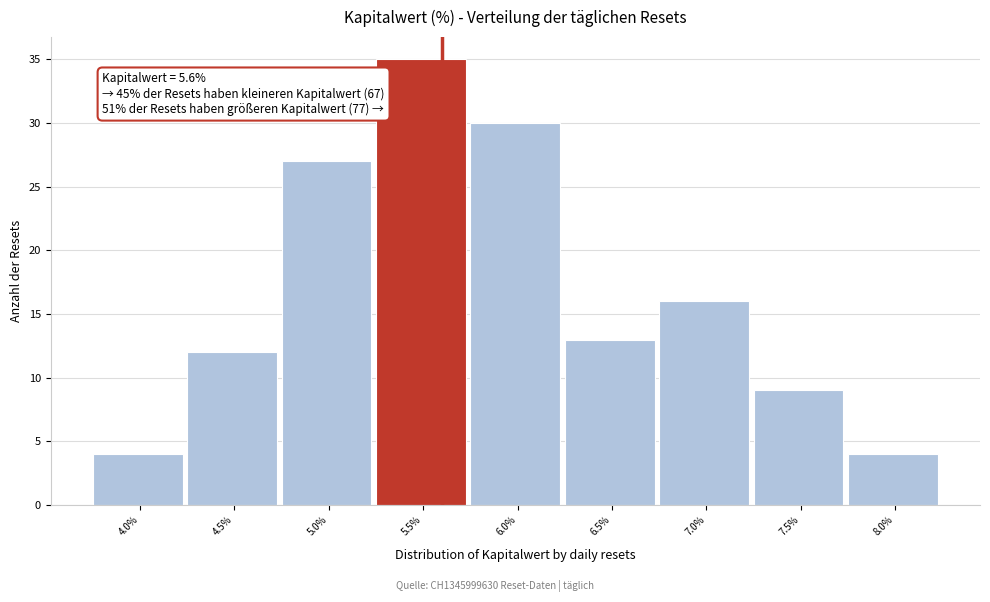

Which range on the x-axis has the tallest bar?

5.25 to 5.75